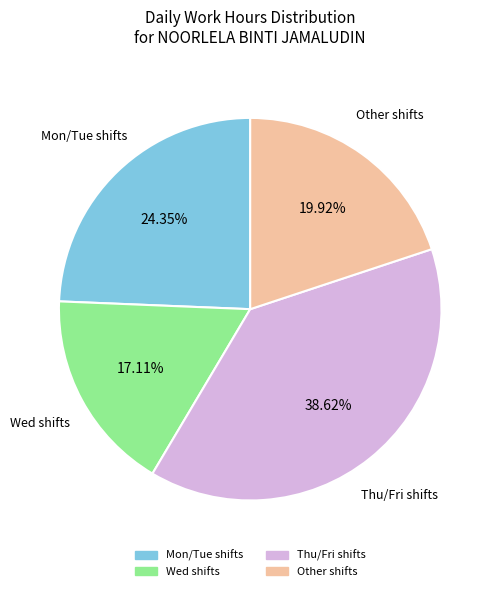

Is Other shifts the majority of the pie?

No